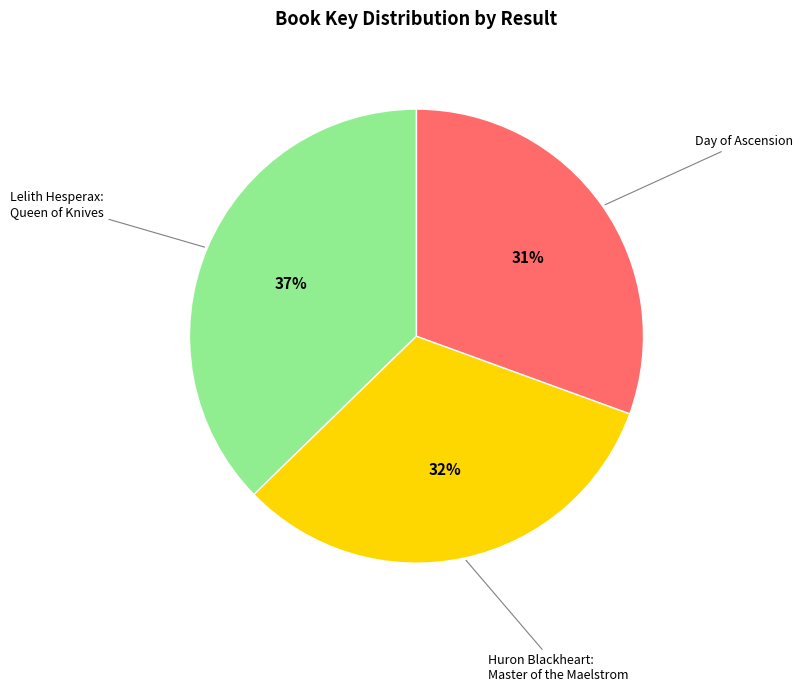

What is the largest slice in the pie chart?

Lelith Hesperax: Queen of Knives